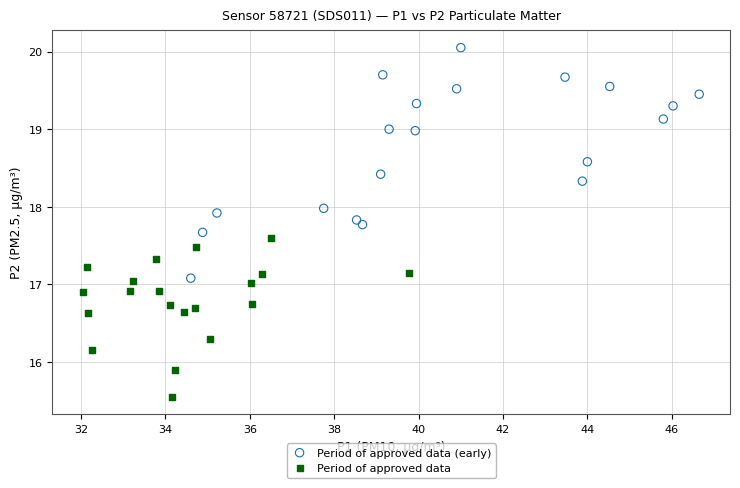

Which series has the widest spread of Y values?

Period of approved data (early)